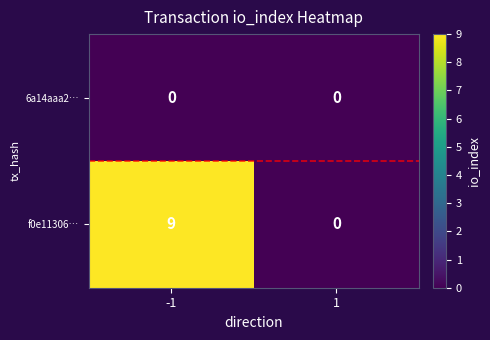

What is the highest value of the f0e11306… series?

9